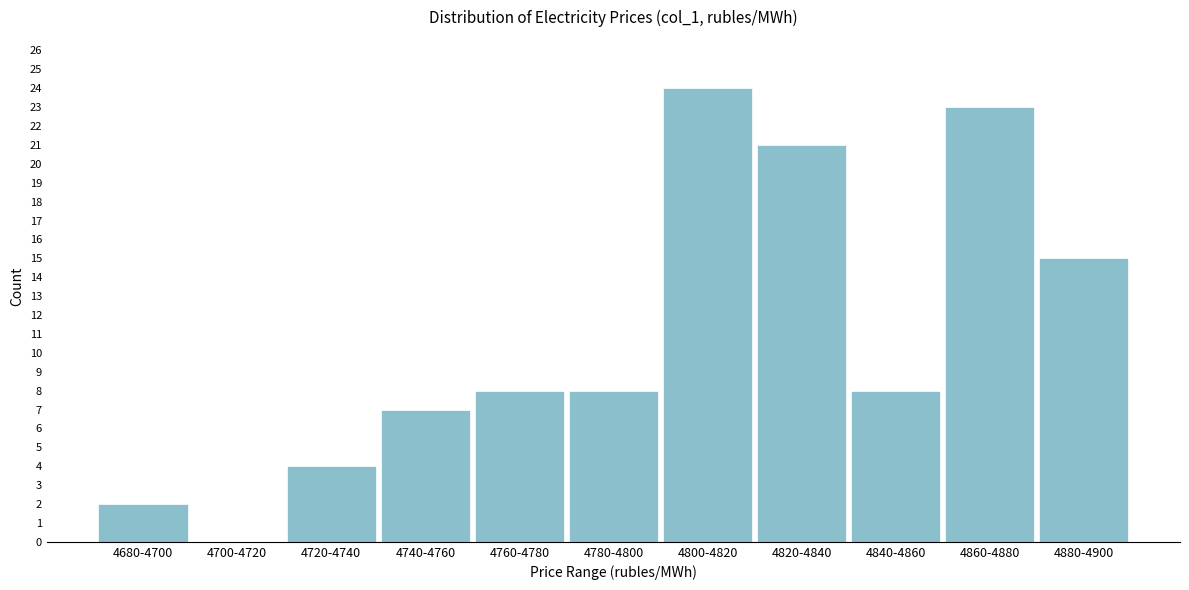

Reading left to right, what are all the values shown in this chart?

4680-4700=2	4700-4720=0	4720-4740=4	4740-4760=7	4760-4780=8	4780-4800=8	4800-4820=24	4820-4840=21	4840-4860=8	4860-4880=23	4880-4900=15